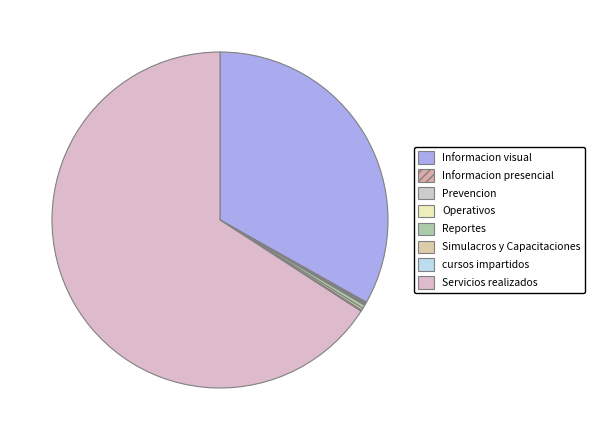

Which slice is the largest?

Servicios realizados